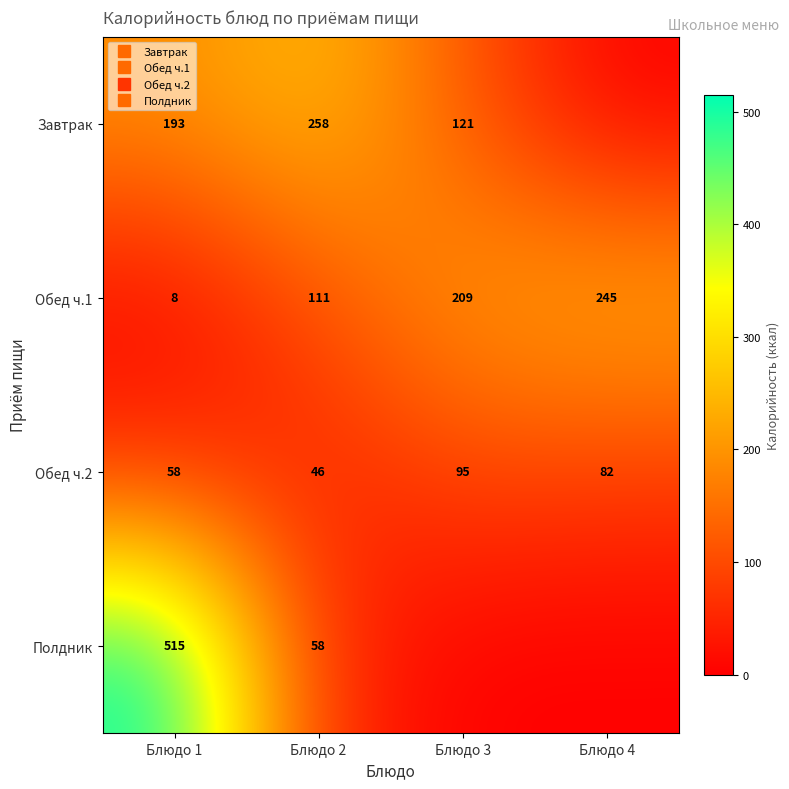

Which category has the highest value in the Завтрак series?

Блюдо 2